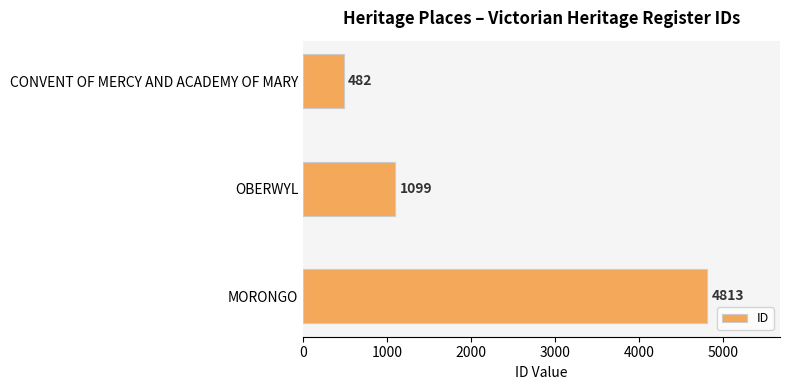

Rank the categories by value from lowest to highest.

CONVENT OF MERCY AND ACADEMY OF MARY, OBERWYL, MORONGO